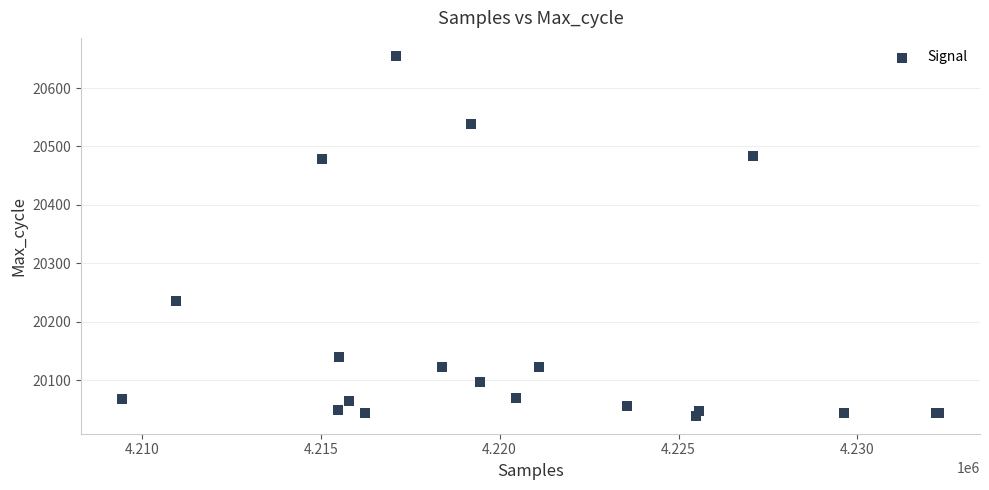

What Y value in the scatter plot is closest to 20347?

20236